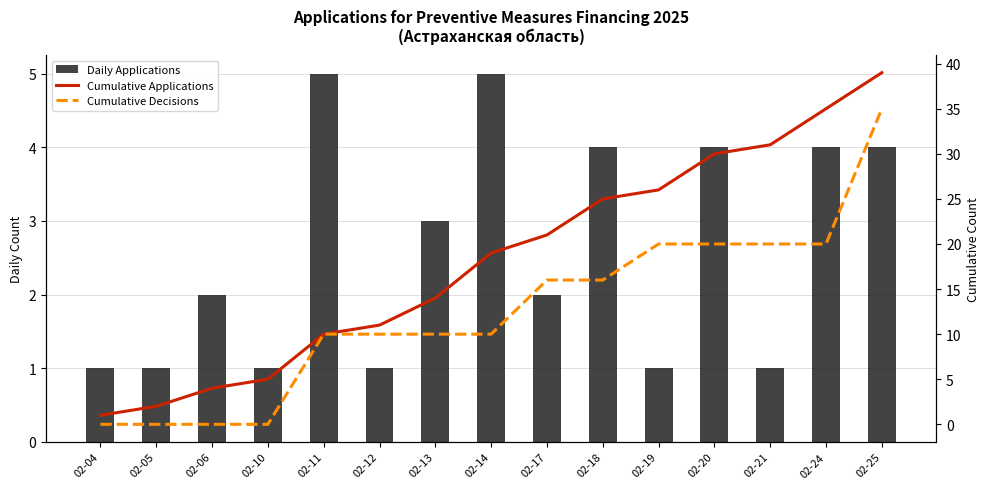

What are all the series names shown in the legend?

Daily Applications, Cumulative Applications, Cumulative Decisions